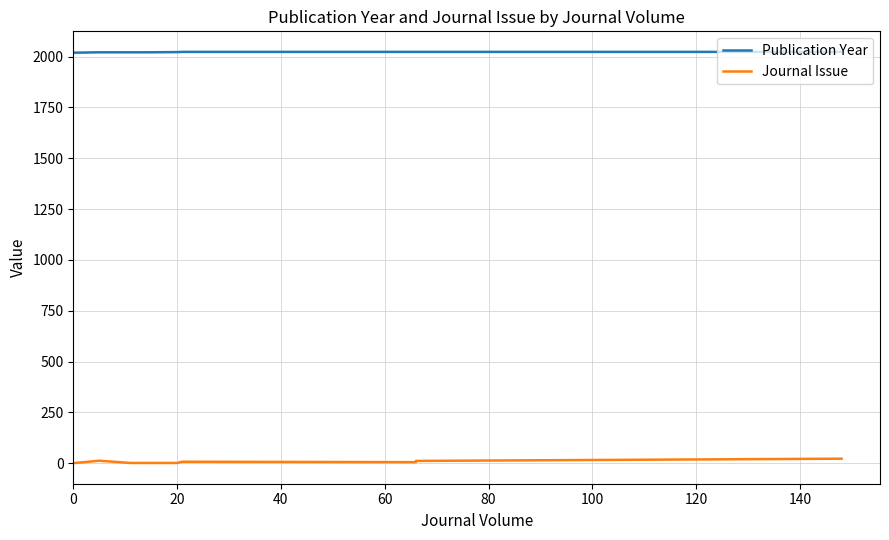

True or false: Publication Year and Journal Issue cross at least once.

False